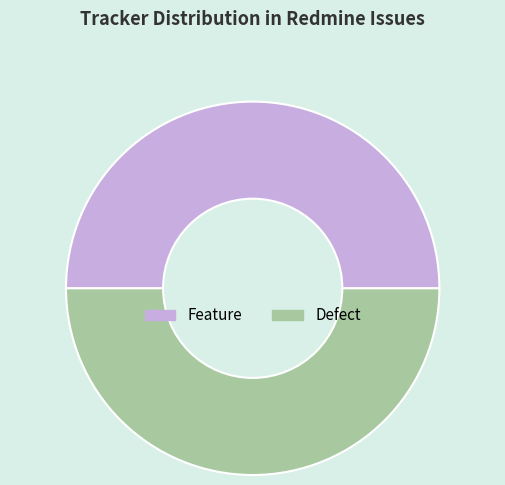

True or false: Feature accounts for 50% of the total.

True